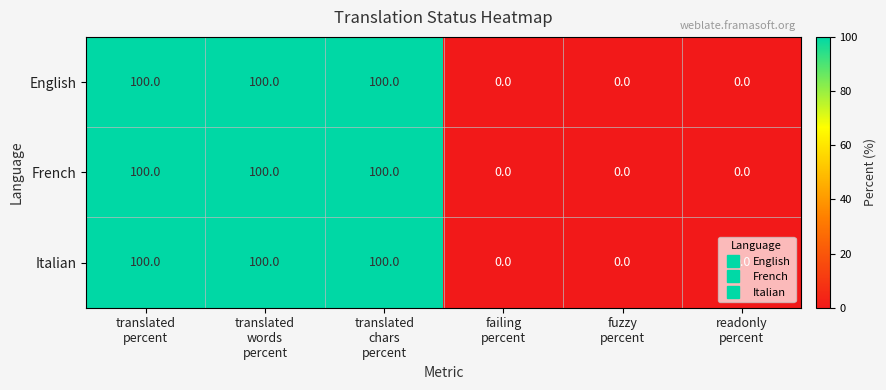

Count the Italian values in the range 0 to 100.

6